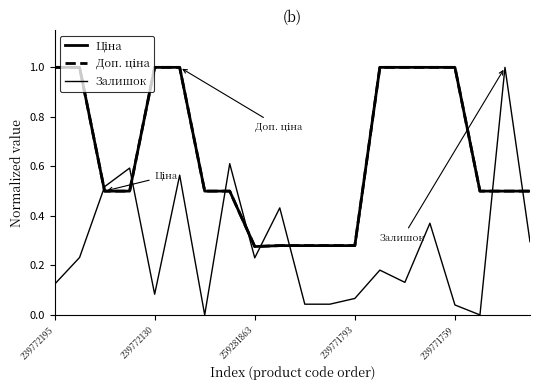

What is the minimum value for Доп. ціна?

0.3